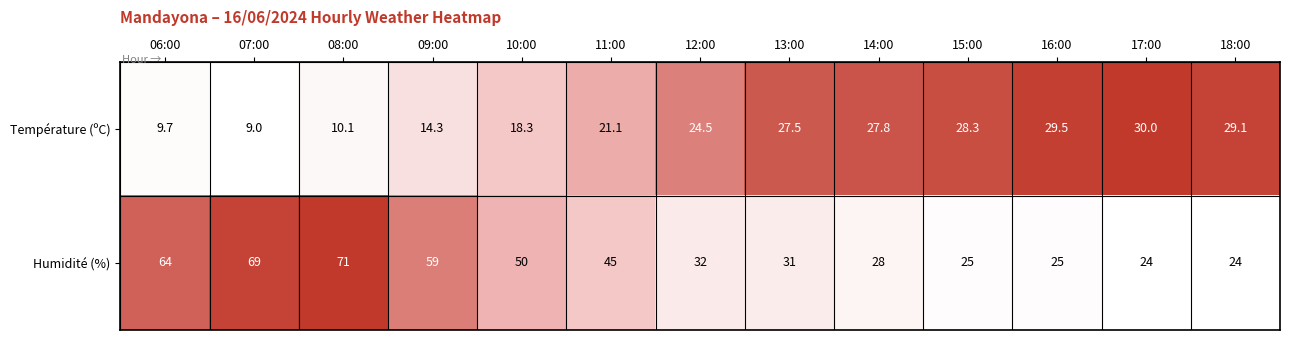

Reading left to right, transcribe all the data shown in this chart.

Température (ºC): 9.7	9.0	10.1	14.3	18.3	21.1	24.5	27.5	27.8	28.3	29.5	30.0	29.1
Humidité (%): 64.0	69.0	71.0	59.0	50.0	45.0	32.0	31.0	28.0	25.0	25.0	24.0	24.0